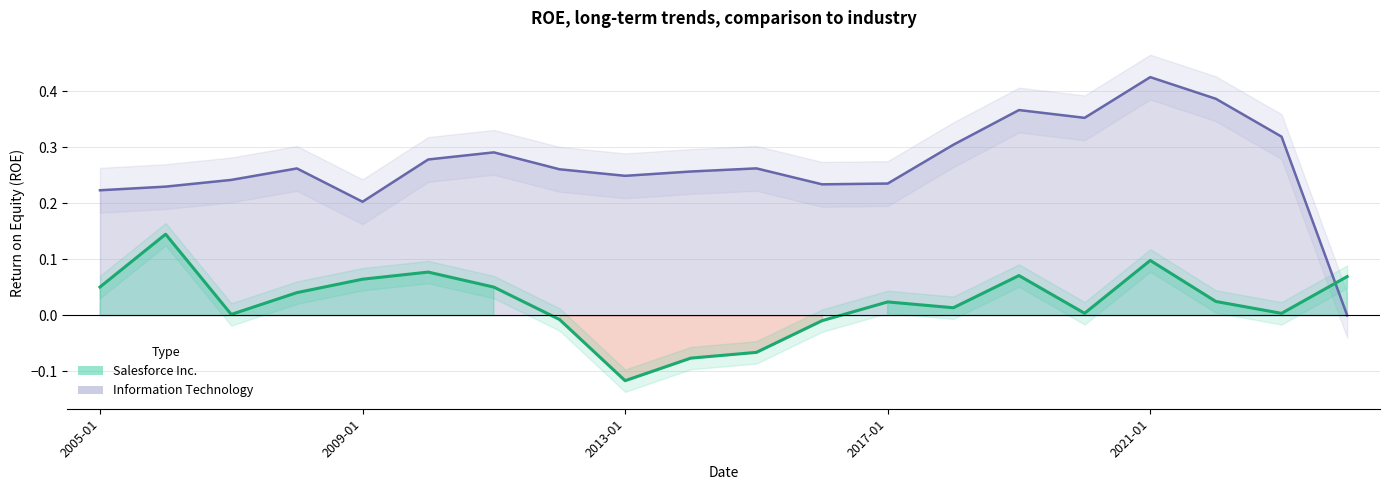

Which has a higher value, 5 or 2017-01?

5